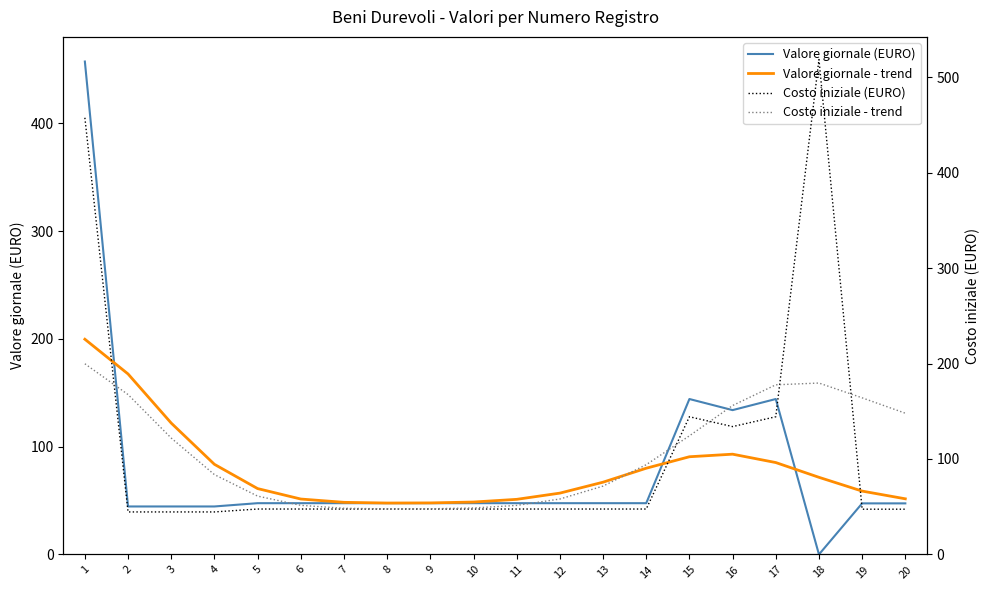

The Valore giornale - trend series shows 58.8 at 19. True or false?

True